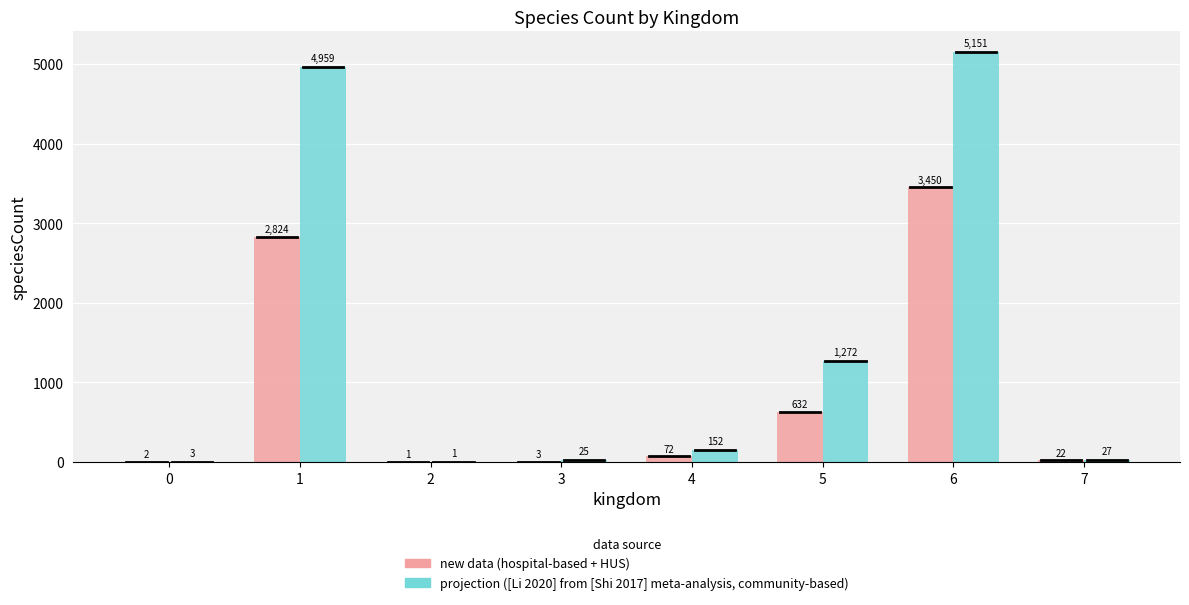

Is it true that new data (hospital-based + HUS) equals 22 at 7?

True